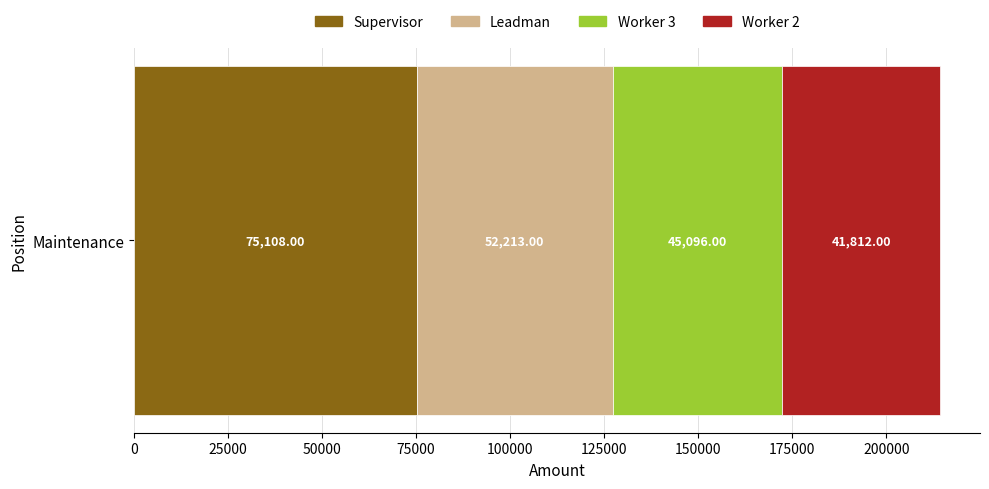

Rank the categories by Supervisor value from highest to lowest.

Maintenance